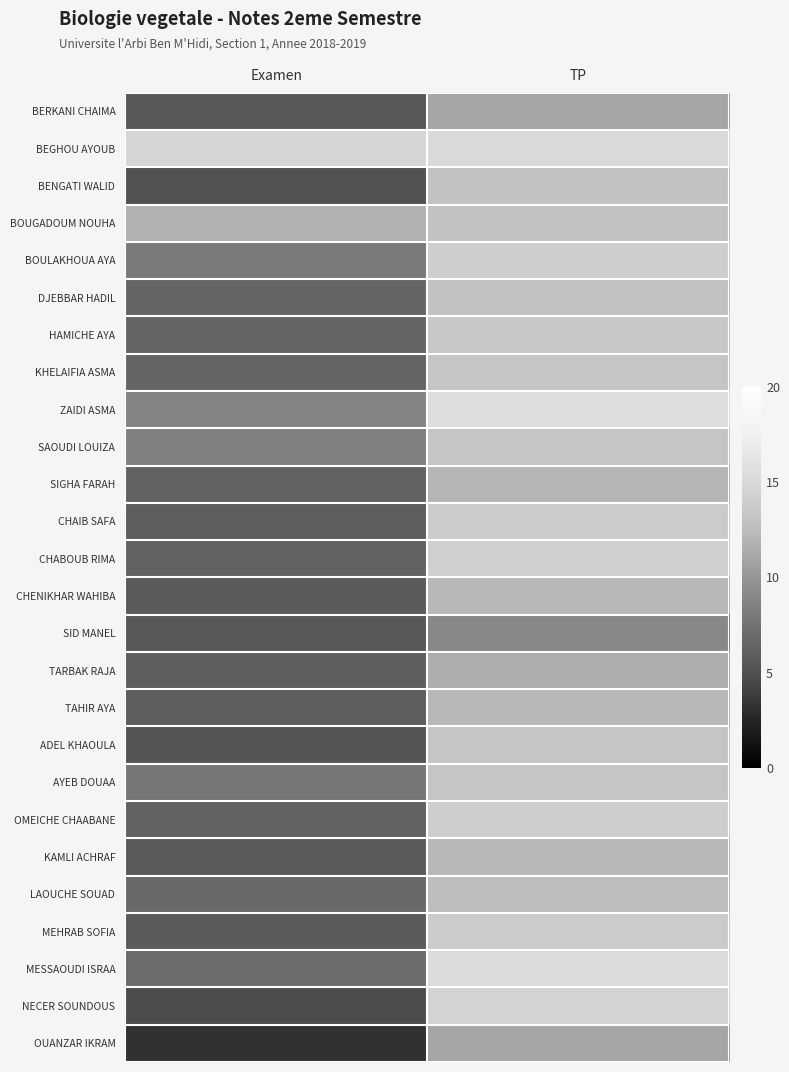

Reading left to right, transcribe all the data shown in this chart.

BERKANI CHAIMA: Examen=5.5	TP=11.0
BEGHOU AYOUB: Examen=14.8	TP=15.0
BENGATI WALID: Examen=5.0	TP=13.0
BOUGADOUM NOUHA: Examen=11.8	TP=13.0
BOULAKHOUA AYA: Examen=8.0	TP=14.0
DJEBBAR HADIL: Examen=6.5	TP=13.0
HAMICHE AYA: Examen=6.5	TP=13.5
KHELAIFIA ASMA: Examen=6.5	TP=13.2
ZAIDI ASMA: Examen=8.8	TP=15.5
SAOUDI LOUIZA: Examen=8.5	TP=13.2
SIGHA FARAH: Examen=6.2	TP=12.0
CHAIB SAFA: Examen=6.0	TP=13.8
CHABOUB RIMA: Examen=6.2	TP=14.2
CHENIKHAR WAHIBA: Examen=5.8	TP=12.2
SID MANEL: Examen=5.5	TP=9.0
TARBAK RAJA: Examen=6.0	TP=11.5
TAHIR AYA: Examen=6.0	TP=12.2
ADEL KHAOULA: Examen=5.2	TP=13.2
AYEB DOUAA: Examen=7.8	TP=13.2
OMEICHE CHAABANE: Examen=6.2	TP=14.0
KAMLI ACHRAF: Examen=5.8	TP=12.2
LAOUCHE SOUAD: Examen=6.8	TP=12.5
MEHRAB SOFIA: Examen=5.8	TP=13.8
MESSAOUDI ISRAA: Examen=7.0	TP=15.2
NECER SOUNDOUS: Examen=4.8	TP=14.5
OUANZAR IKRAM: Examen=3.2	TP=11.0